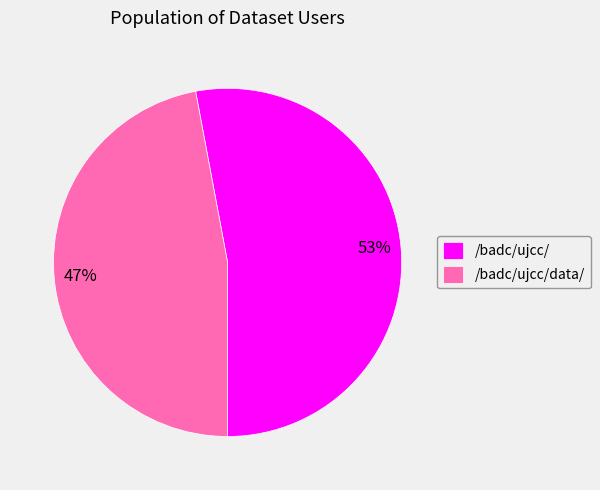

To the nearest percent, what is the combined percentage of /badc/ujcc/ and /badc/ujcc/data/?

100%